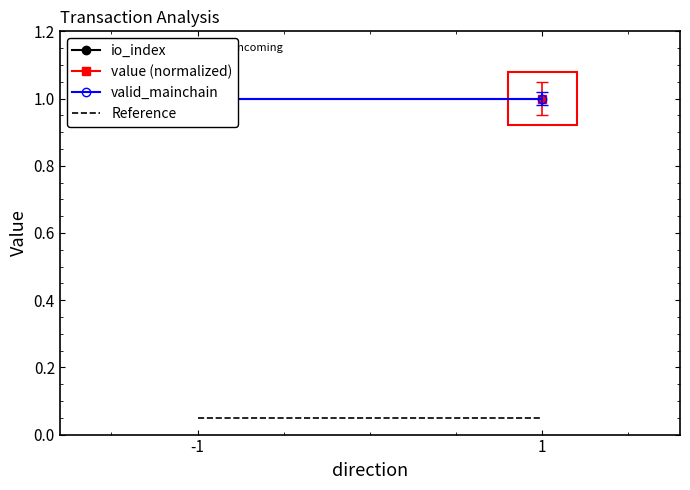

Which category has the lowest value in the value (normalized) series?

-1